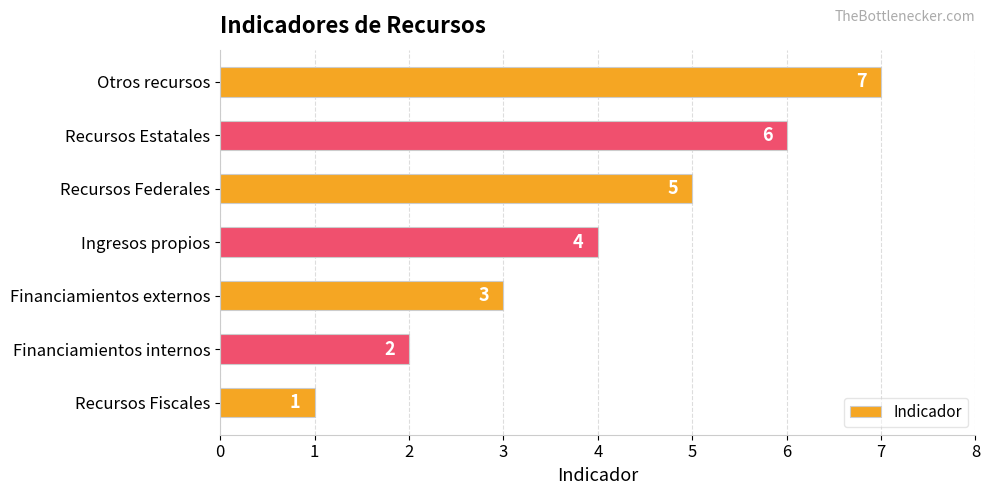

How many bars are there in total?

7